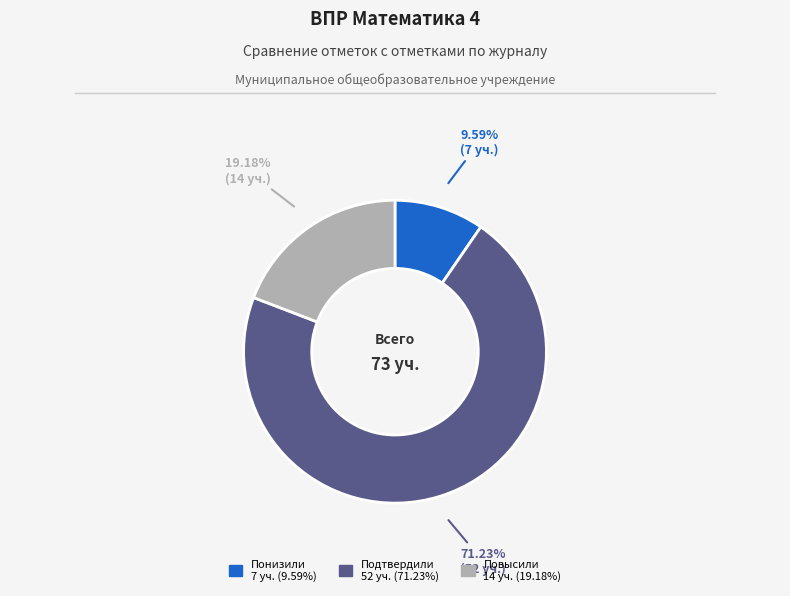

To the nearest percent, what is the difference between the largest and smallest slice percentages?

62%